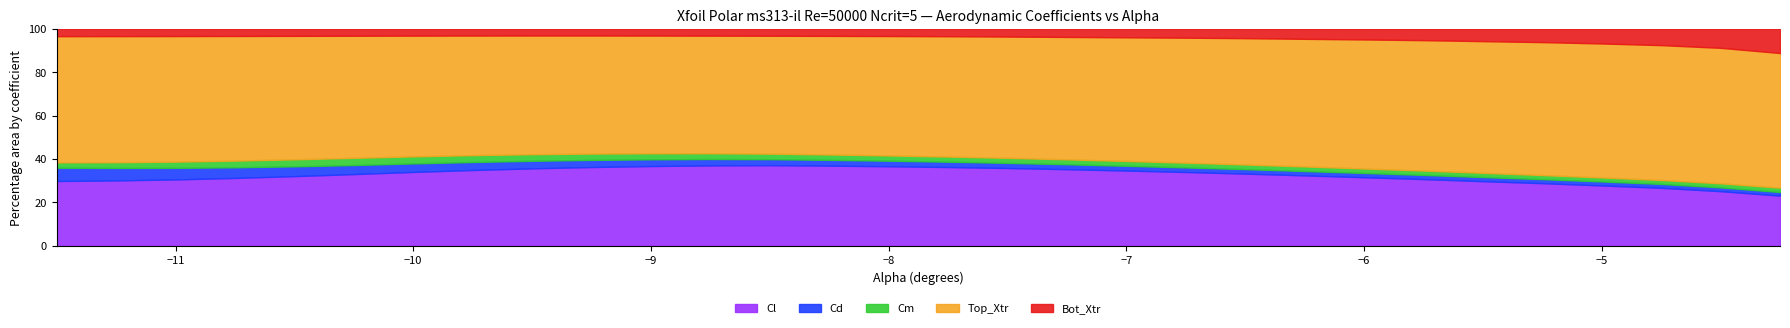

What is the label of the 28th point from the left?

-4.75